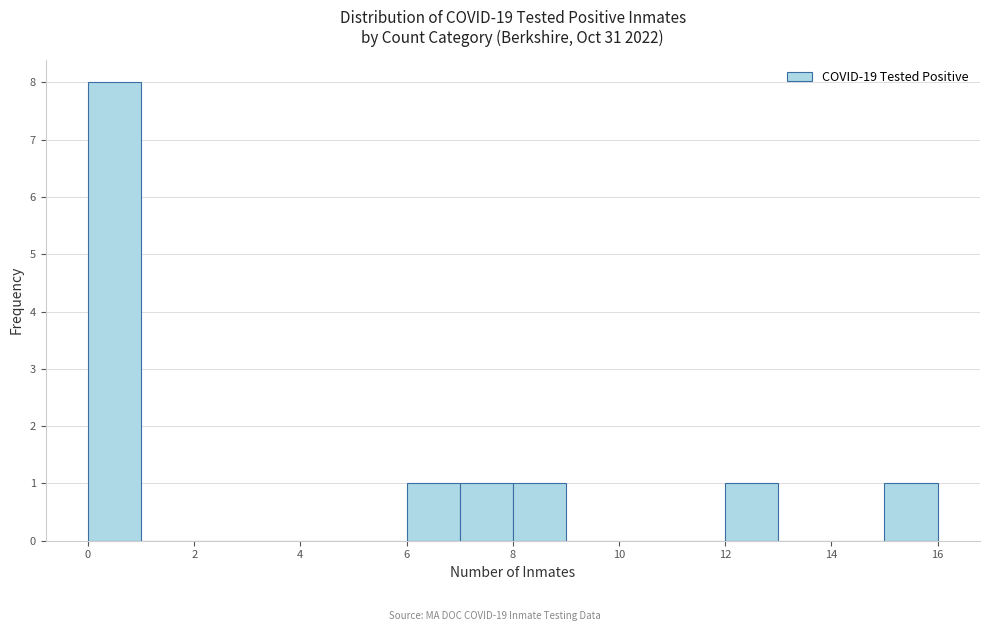

How tall is the bar that spans 12 to 13 on the x-axis? The values are not printed on the chart, so give them approximately, as read against the axis.

1